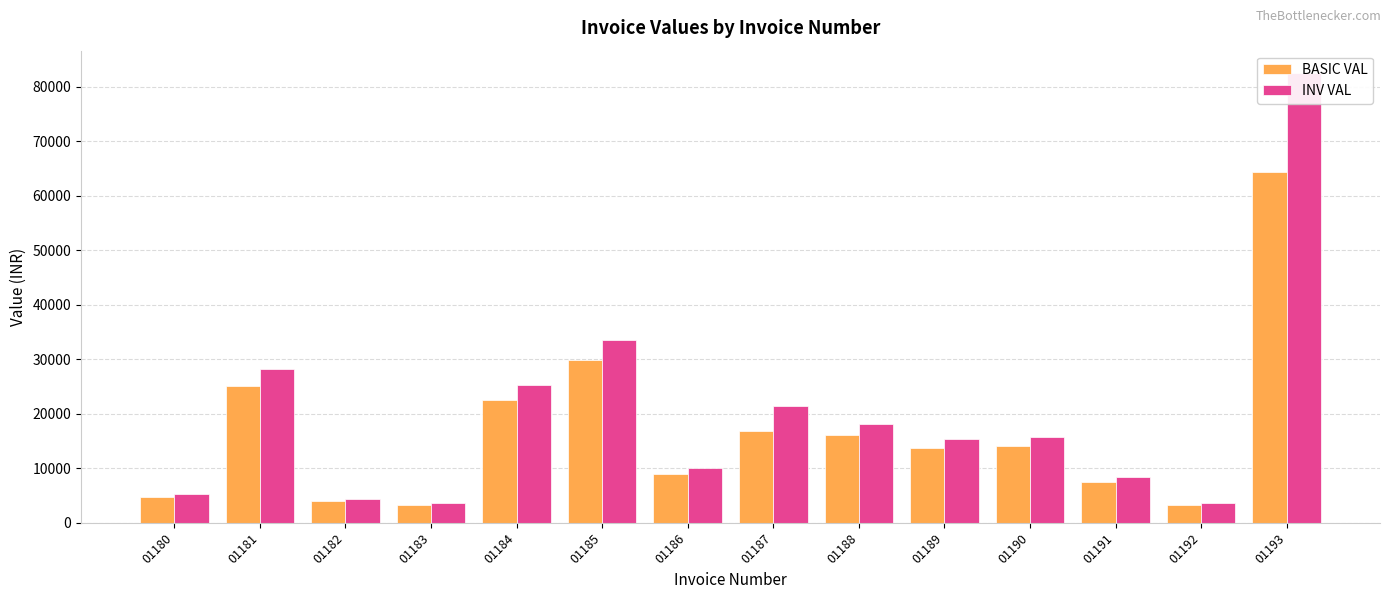

Read the INV VAL value at 01188.

18101.7